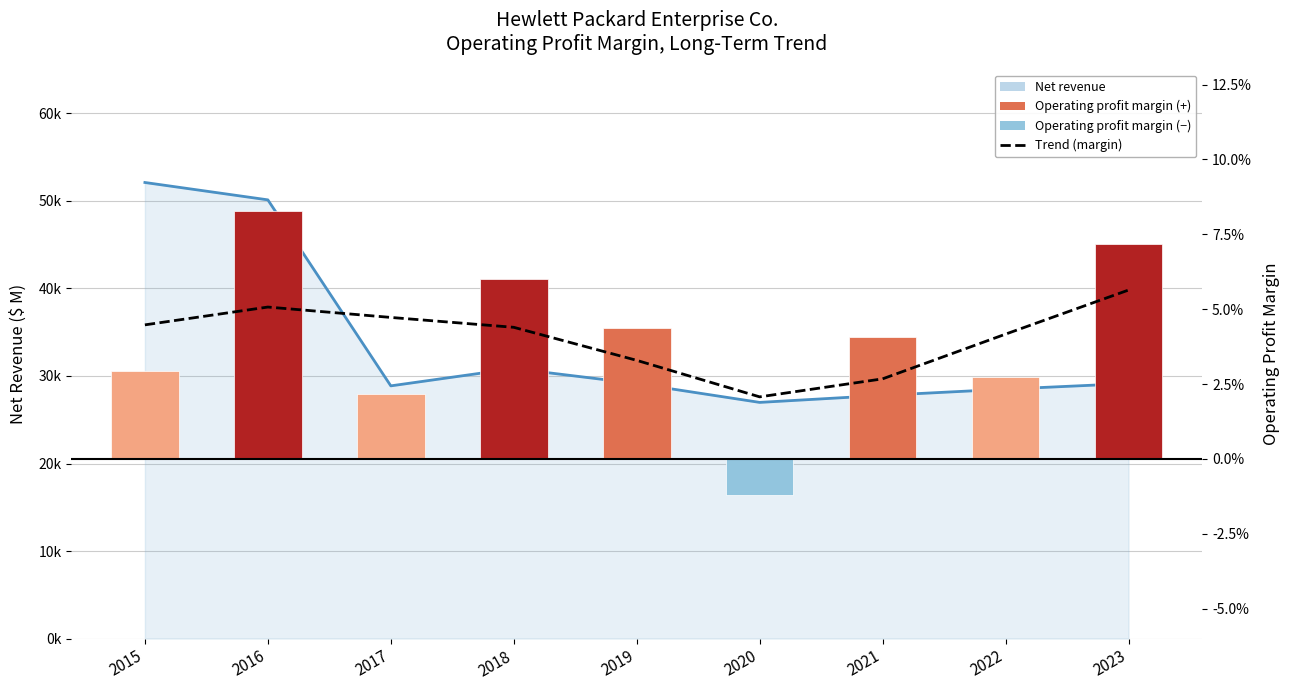

Does the chart contain any negative values?

Yes